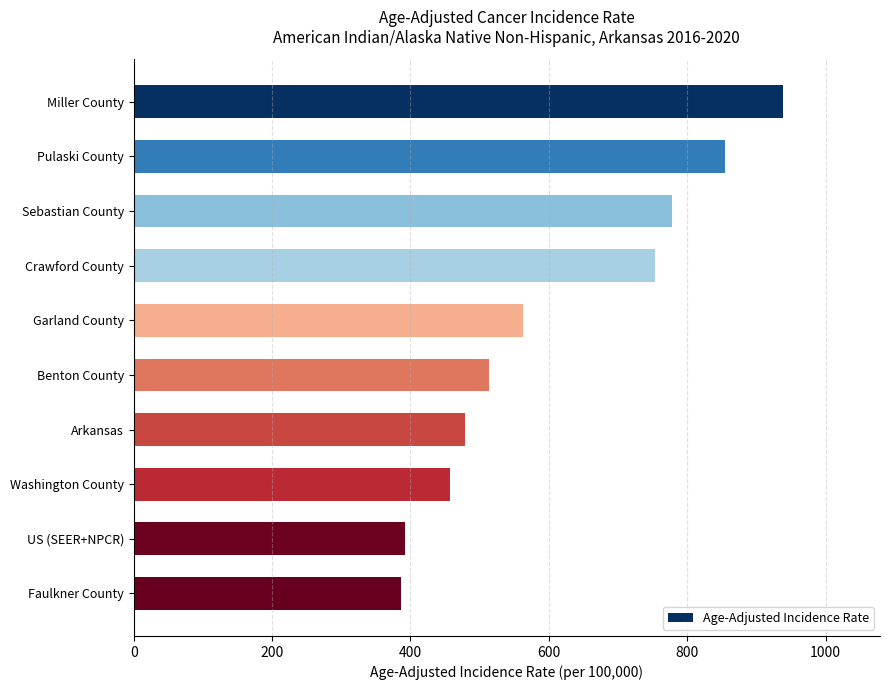

The chart shows a value of 753.3 at Crawford County. True or false?

True